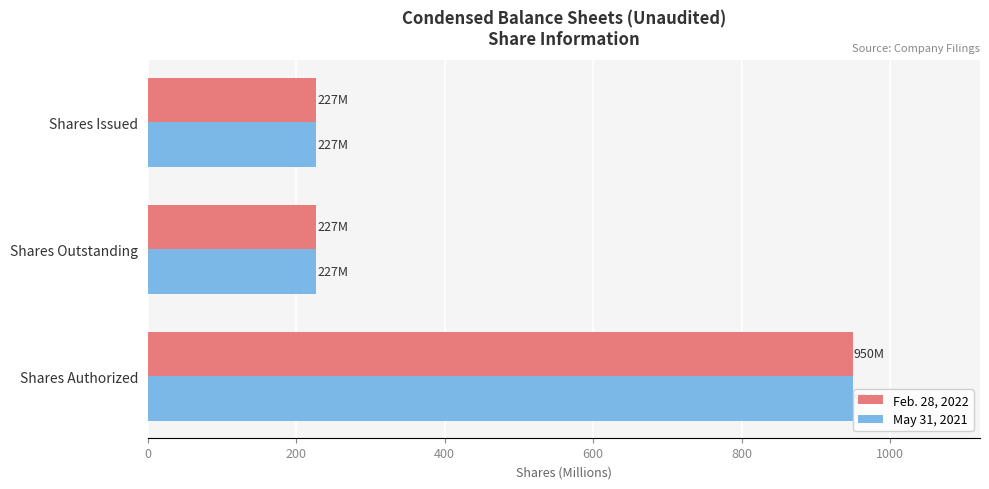

Between Shares Authorized and Shares Issued, which series saw the biggest shift?

Feb. 28, 2022